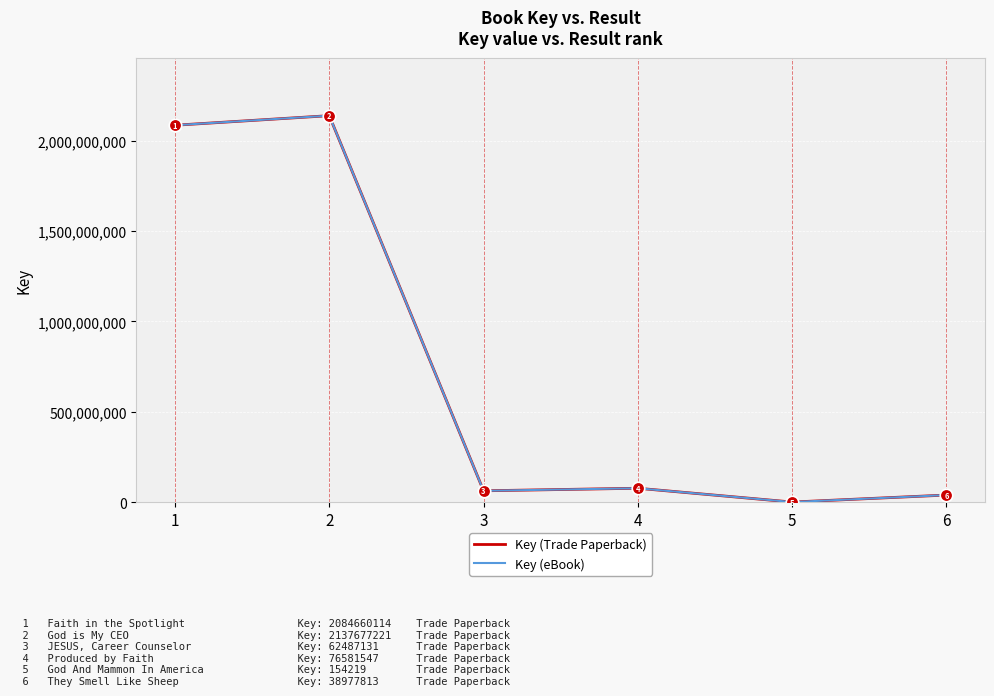

At which category does Key (Trade Paperback) reach its first local peak?

2